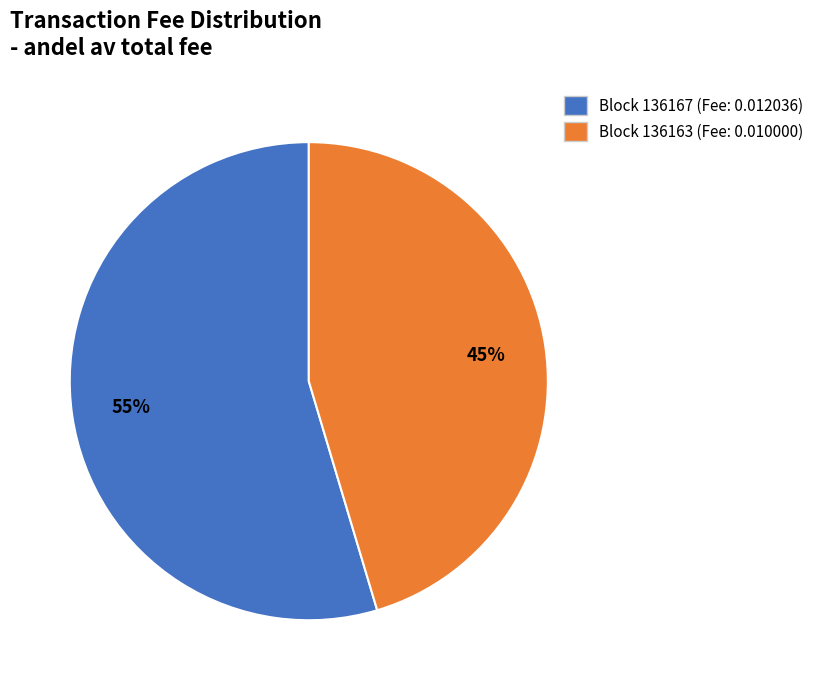

Is there any slice that represents more than half of the pie?

Yes